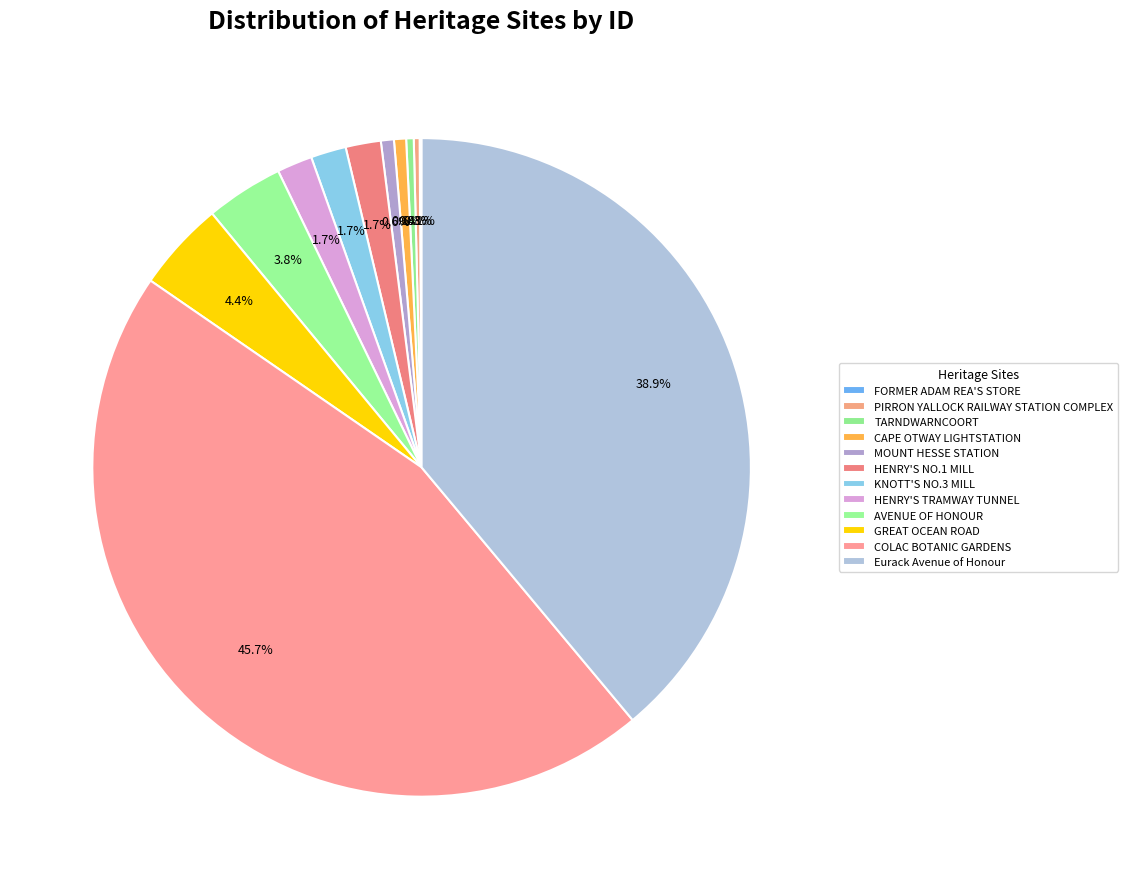

Combined, do KNOTT'S NO.3 MILL and COLAC BOTANIC GARDENS account for over 50%?

No